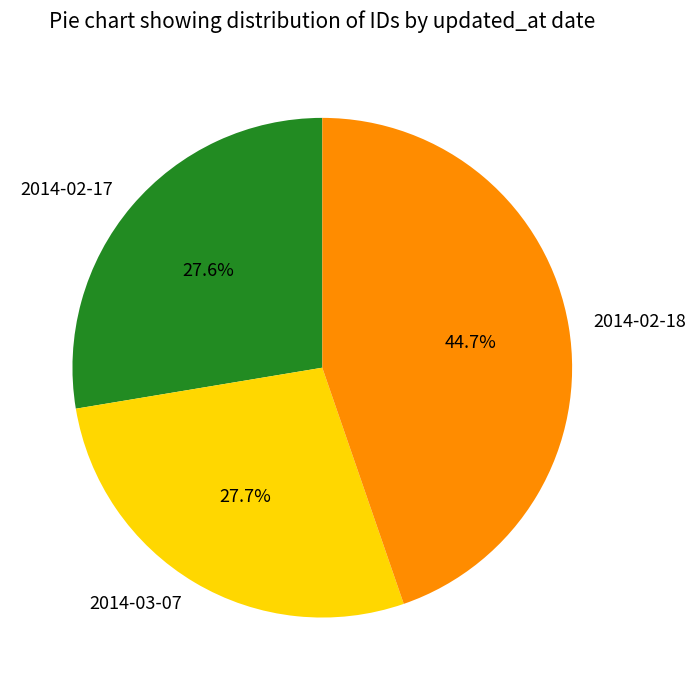

Is it true that 2014-03-07 is 28% of the pie?

True